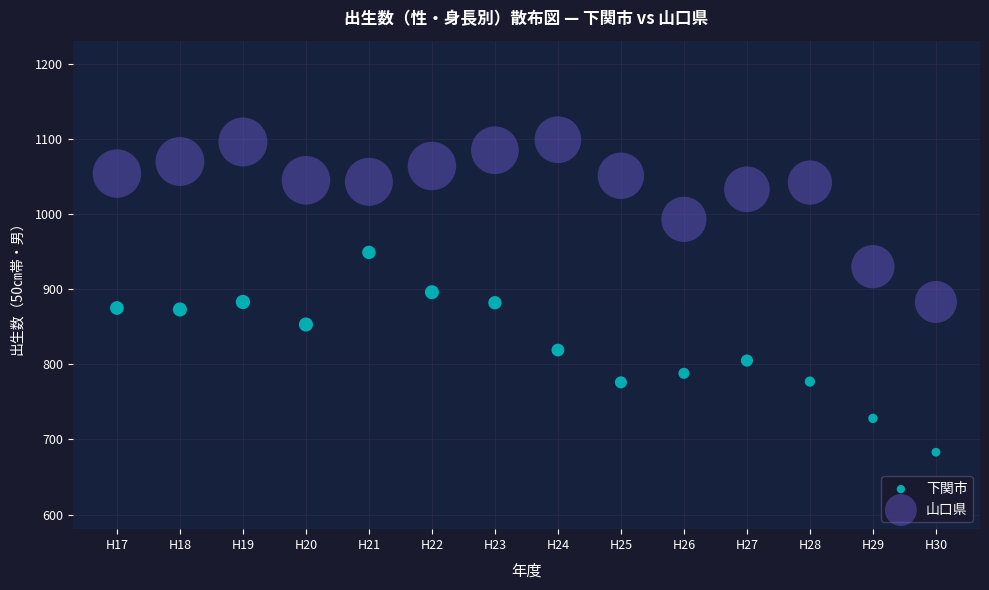

Which series reaches the minimum Y coordinate?

下関市